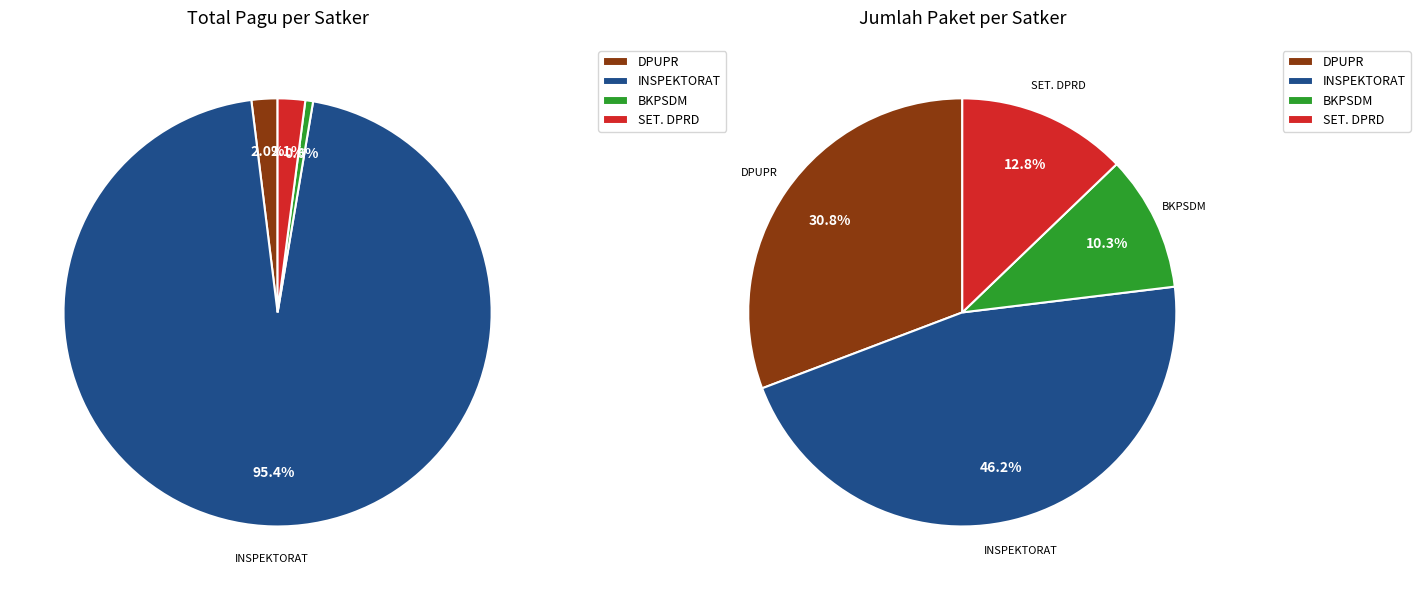

How many segments does this pie chart have?

4